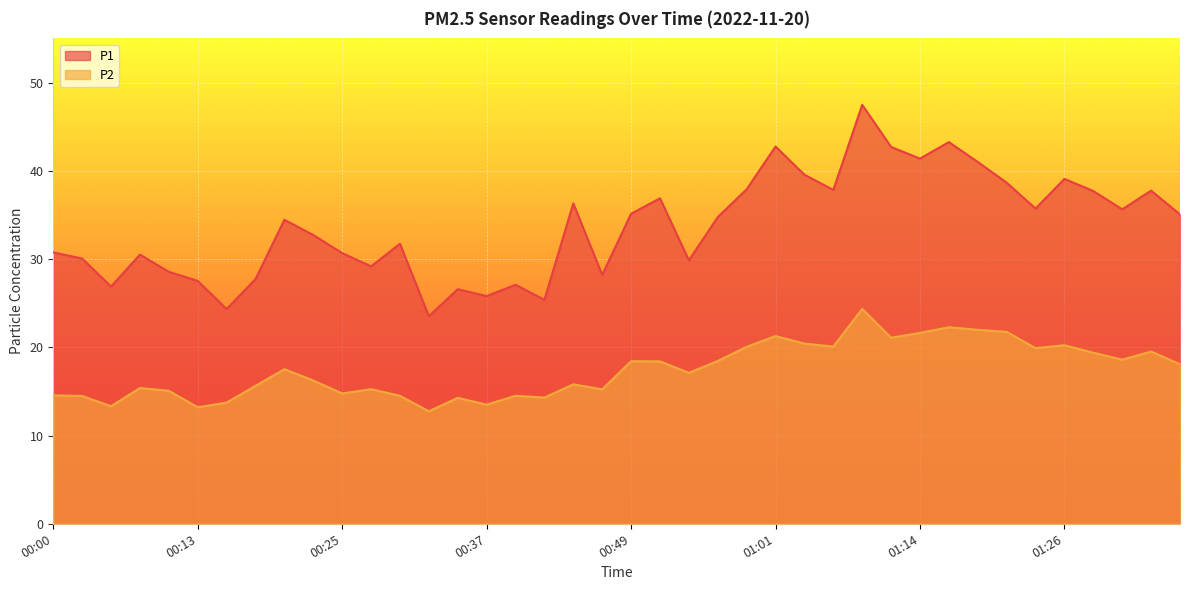

At how many categories does at least one series exceed 45?

1